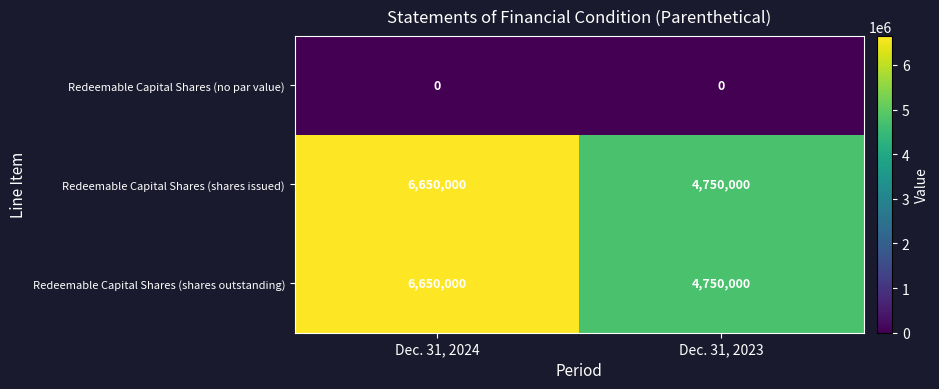

What is the total value across all series at Dec. 31, 2023?

9500000